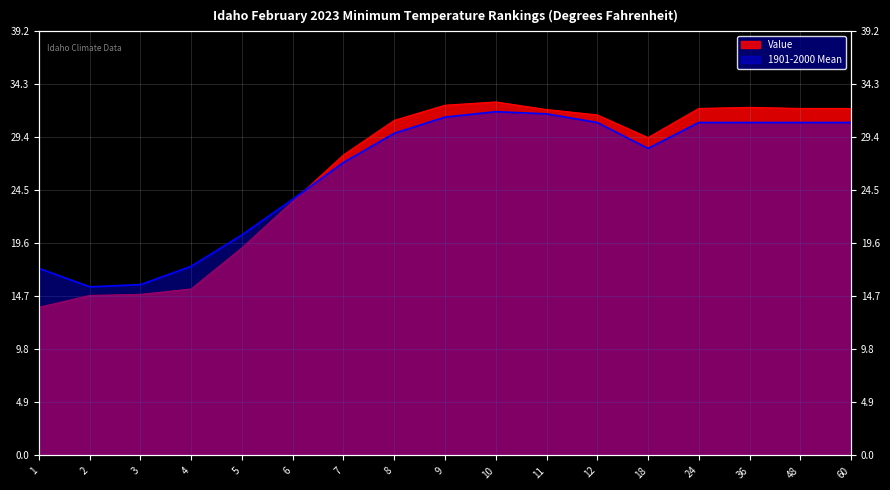

What is the value of the 1901-2000 Mean point at the 3rd from the left?

15.8